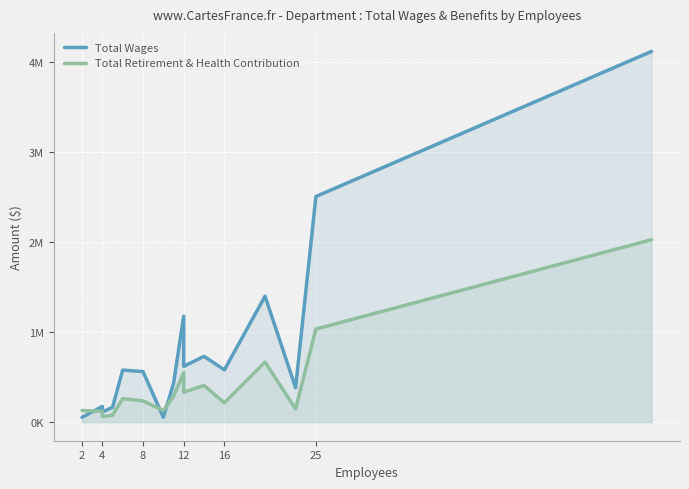

What is the total value across all series at 2?

184034